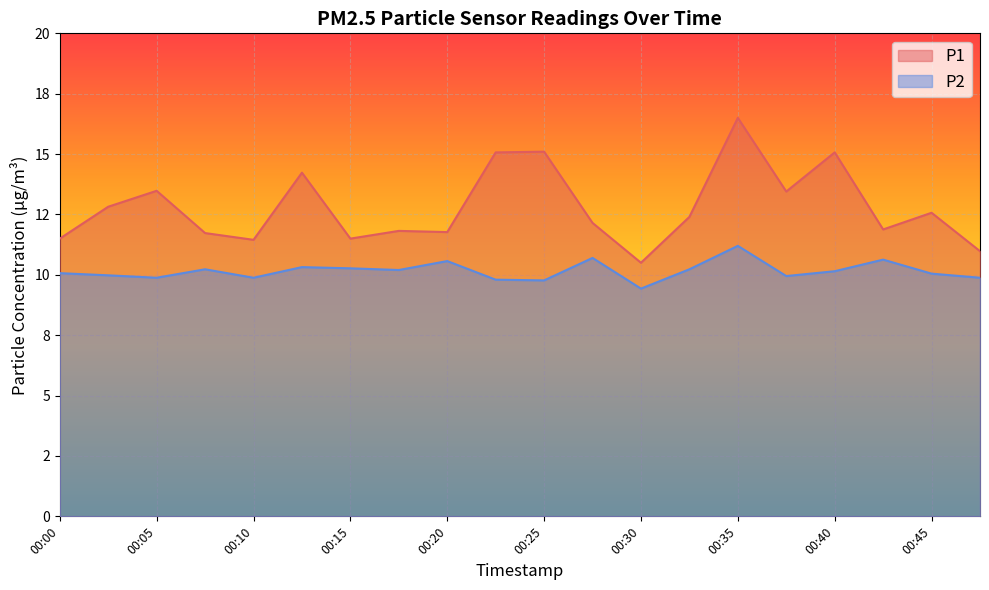

Reading left to right, transcribe all the data shown in this chart.

P1: 00:00=11.5	00:02=12.8	00:05=13.5	00:07=11.7	00:10=11.4	00:12=14.2	00:15=11.5	00:17=11.8	00:20=11.8	00:22=15.1	00:25=15.1	00:27=12.2	00:30=10.5	00:32=12.4	00:35=16.5	00:37=13.4	00:40=15.1	00:42=11.9	00:45=12.6	00:47=11.0
P2: 00:00=10.1	00:02=10.0	00:05=9.9	00:07=10.2	00:10=9.9	00:12=10.3	00:15=10.3	00:17=10.2	00:20=10.6	00:22=9.8	00:25=9.8	00:27=10.7	00:30=9.4	00:32=10.2	00:35=11.2	00:37=9.9	00:40=10.2	00:42=10.6	00:45=10.1	00:47=9.9